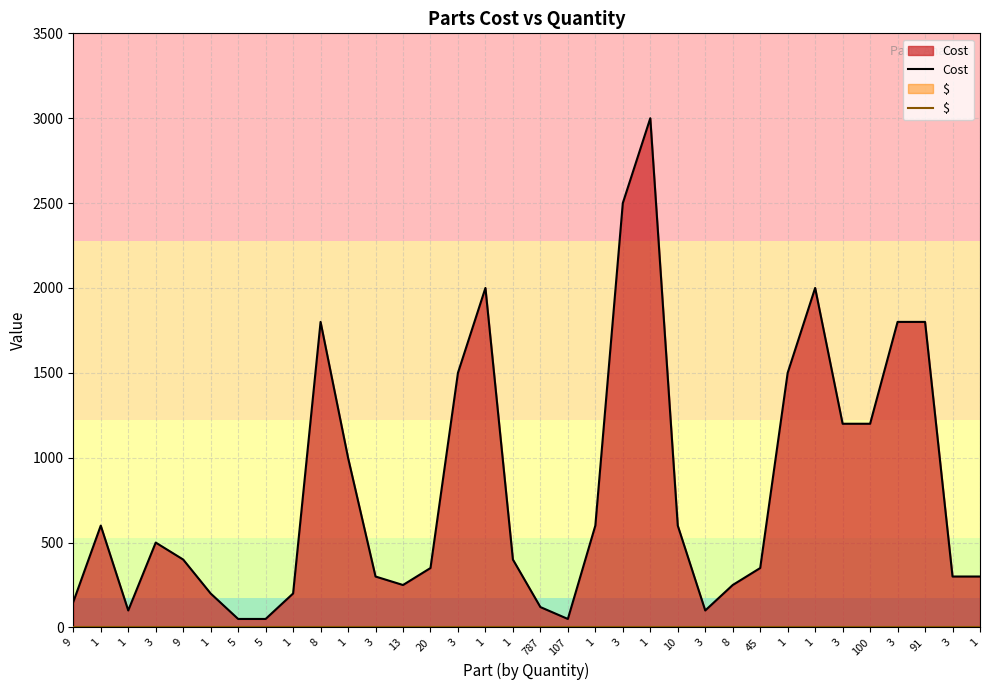

How many interior local peaks does the Cost series have?

6